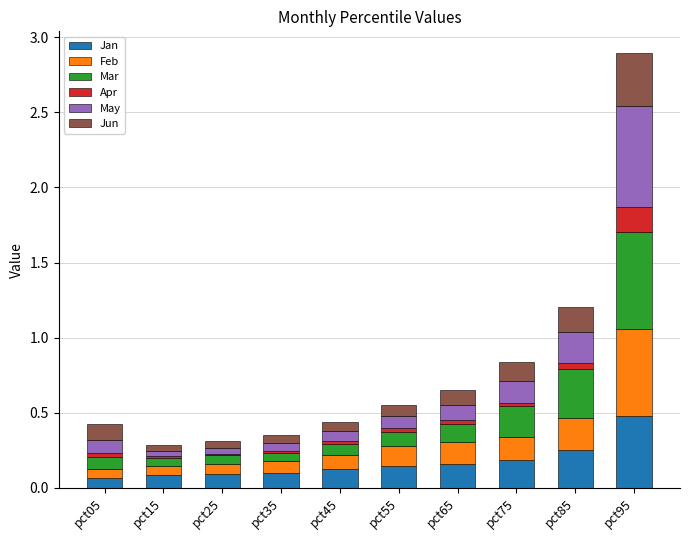

True or false: Jan has a value of 0.1 at pct25.

True